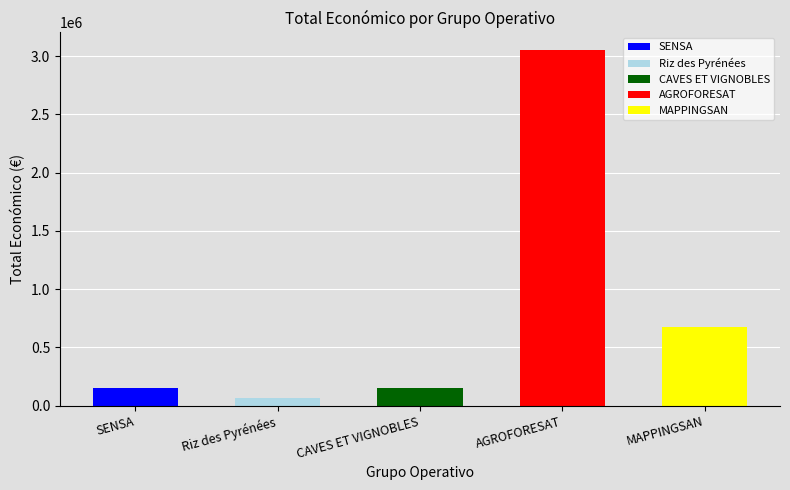

How many values are below 150000?

1